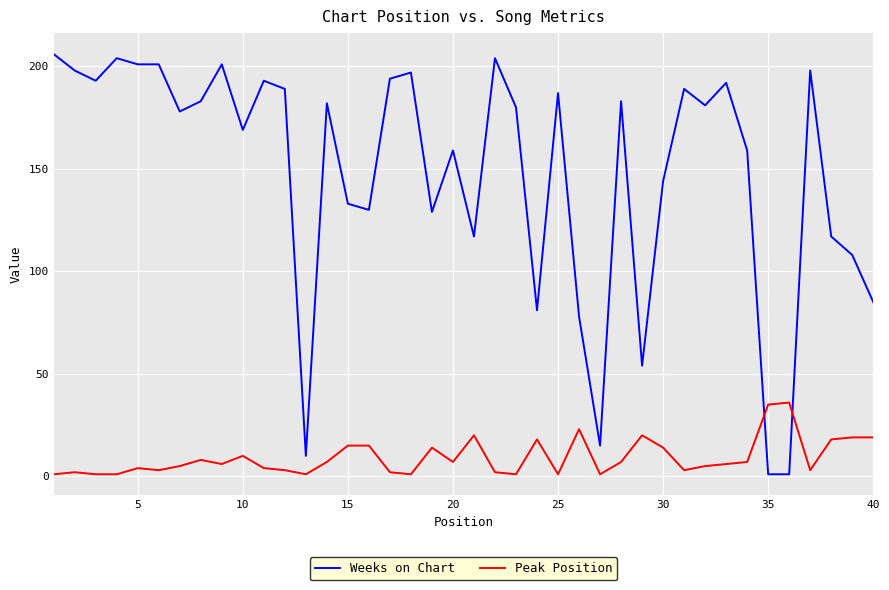

What is the highest value of the Peak Position series?

36